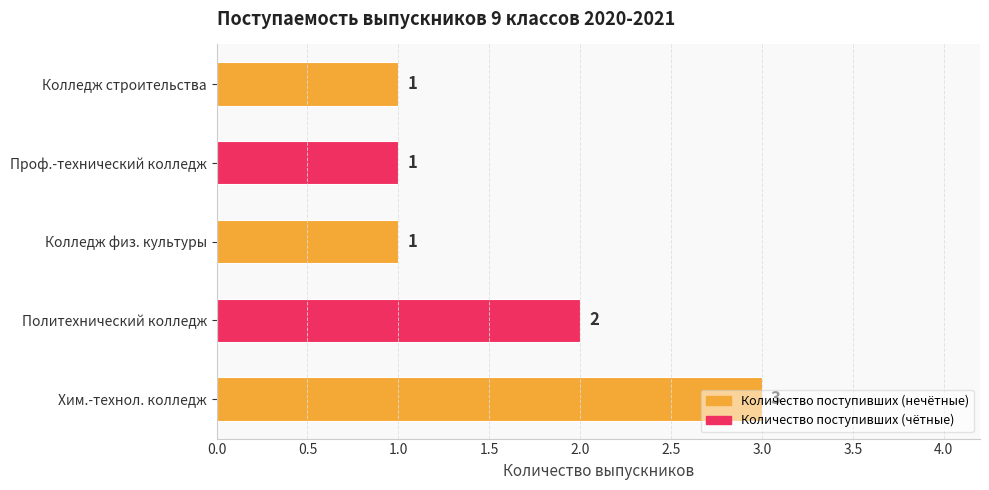

Count the values in the range 1 to 2.

4